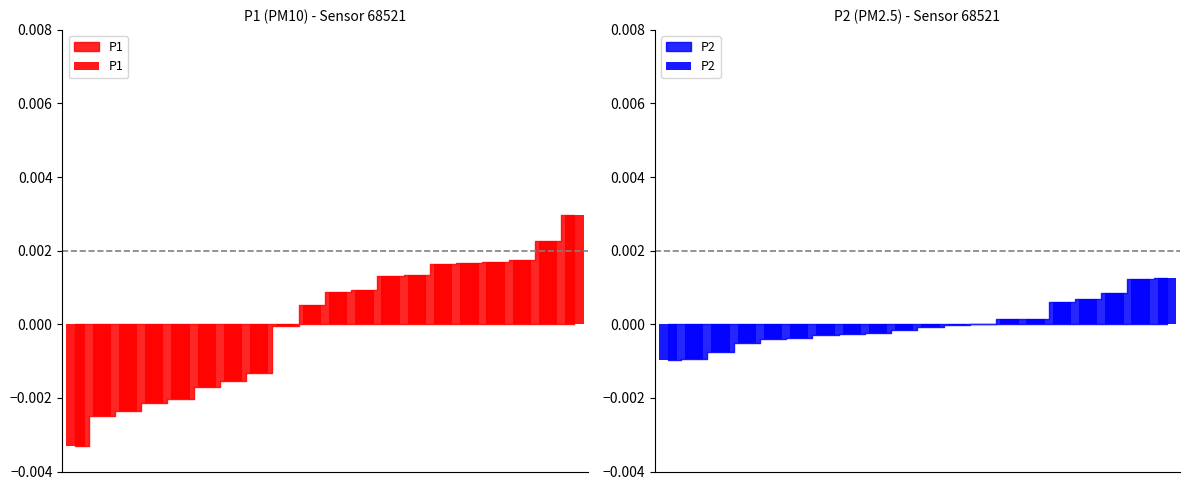

At which category is the sum across all series the highest?

19